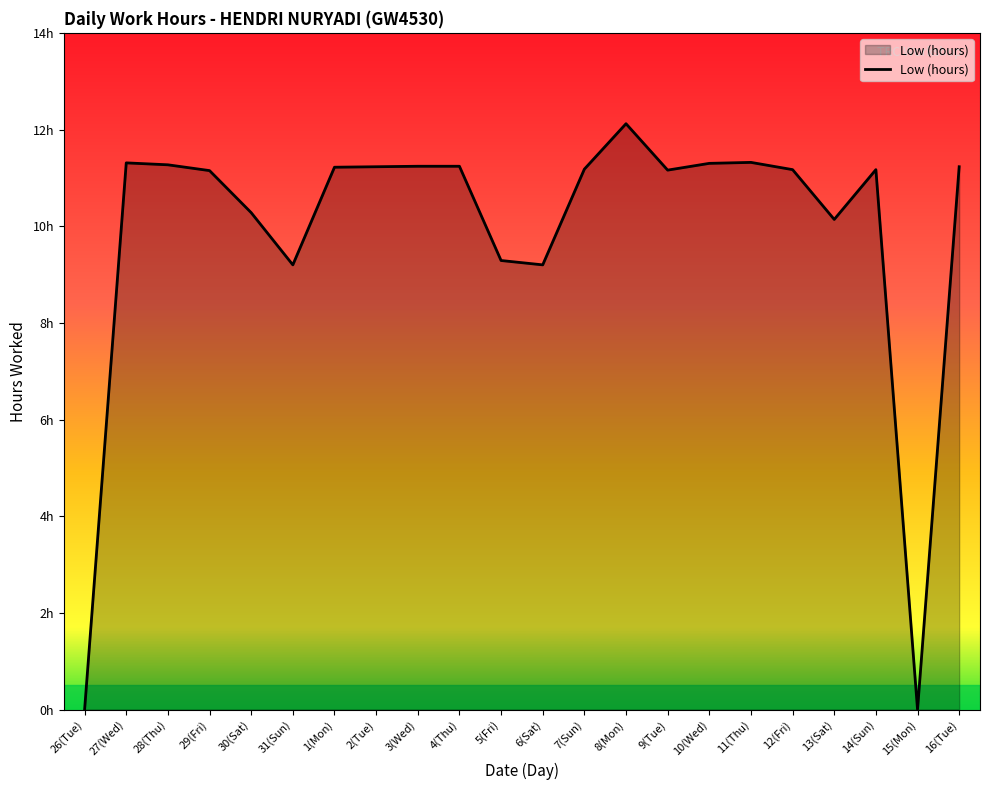

Which label corresponds to the smallest value in the chart?

26(Tue)